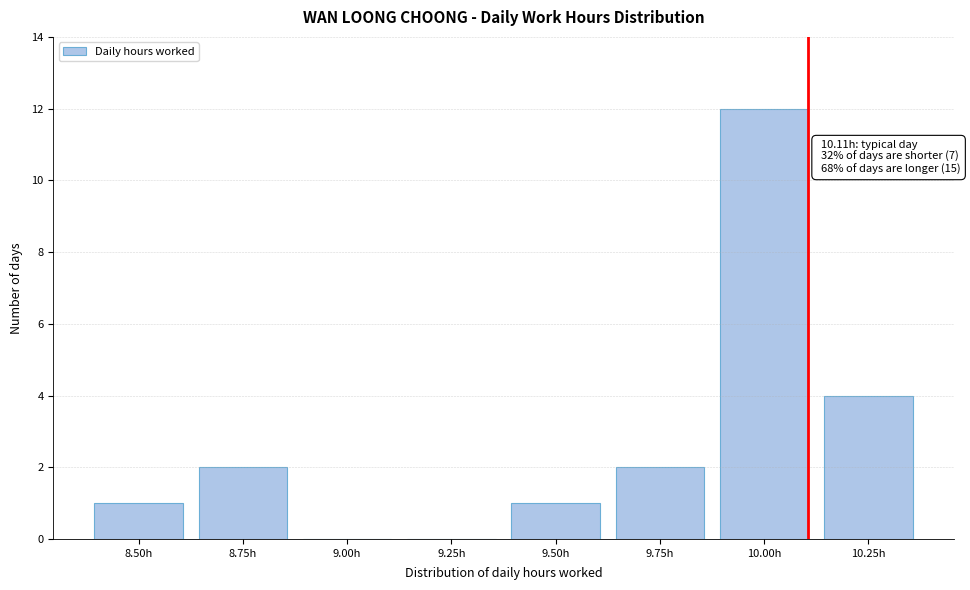

Reading left to right, what are all the values shown in this chart?

8.50h=1	8.75h=2	9.00h=0	9.25h=0	9.50h=1	9.75h=2	10.00h=12	10.25h=4